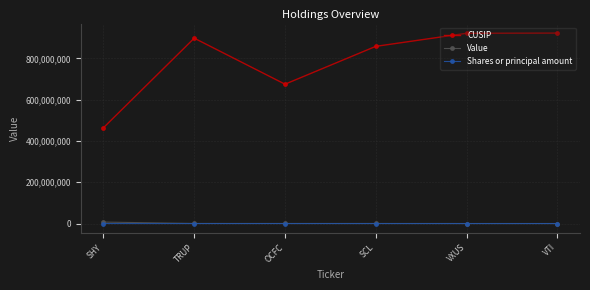

True or false: Value has a value of 333000 at SCL.

True